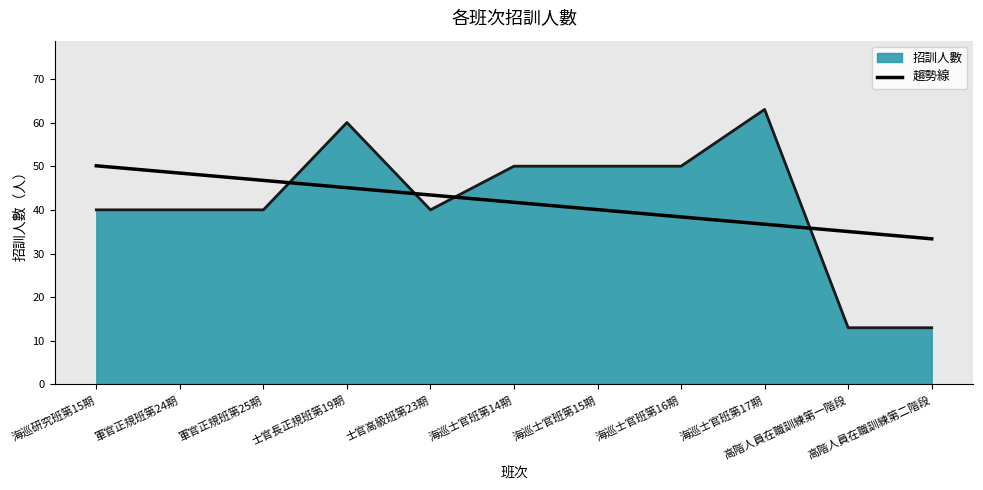

What is the smallest value displayed?

13.0